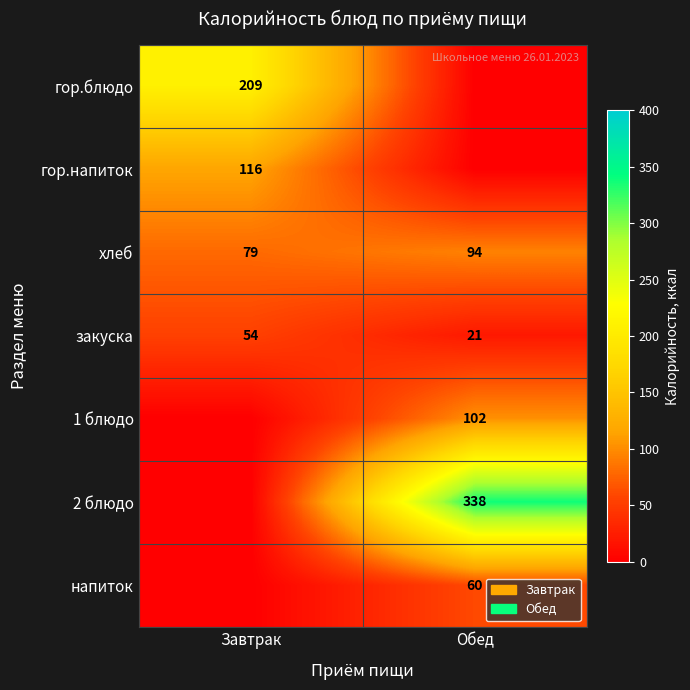

Is the value of 1 блюдо at Обед greater than the value of закуска at Обед?

Yes